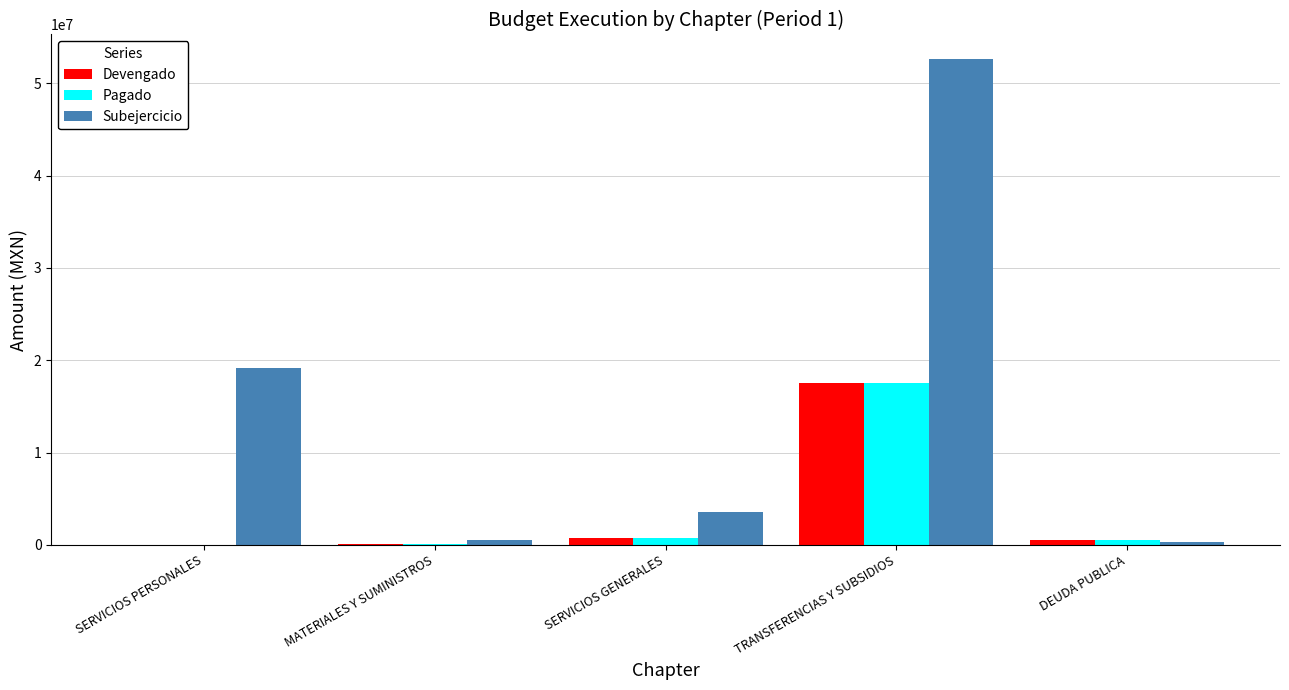

Are the bars grouped side by side (vs. stacked)?

Yes